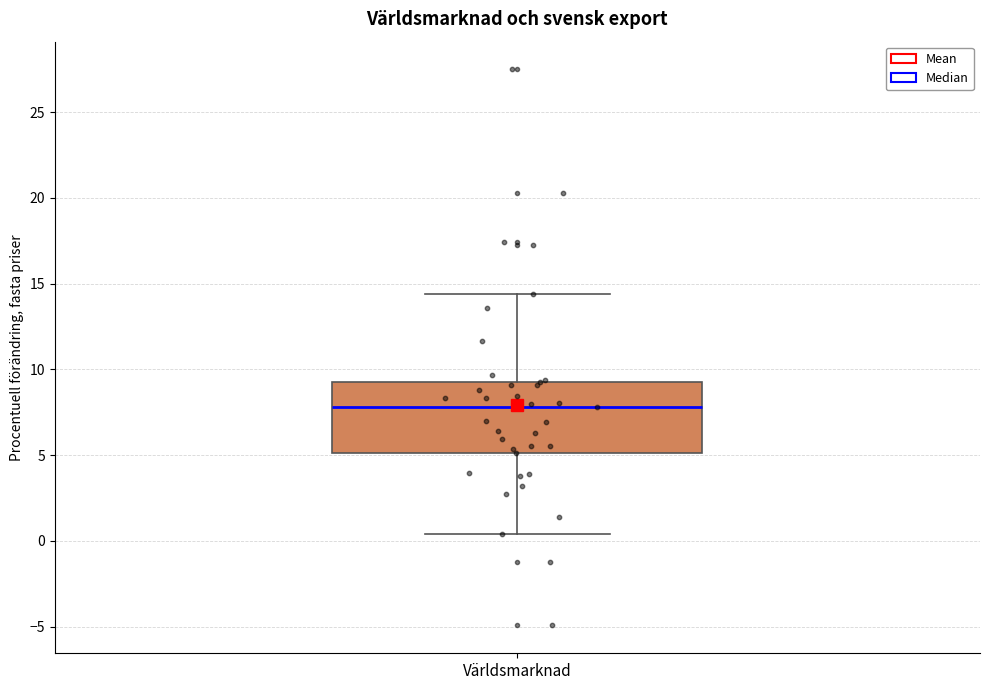

Where is the upper edge of the box for Världsmarknad on the y-axis? The values are not printed on the chart, so give them approximately, as read against the axis.

9.5